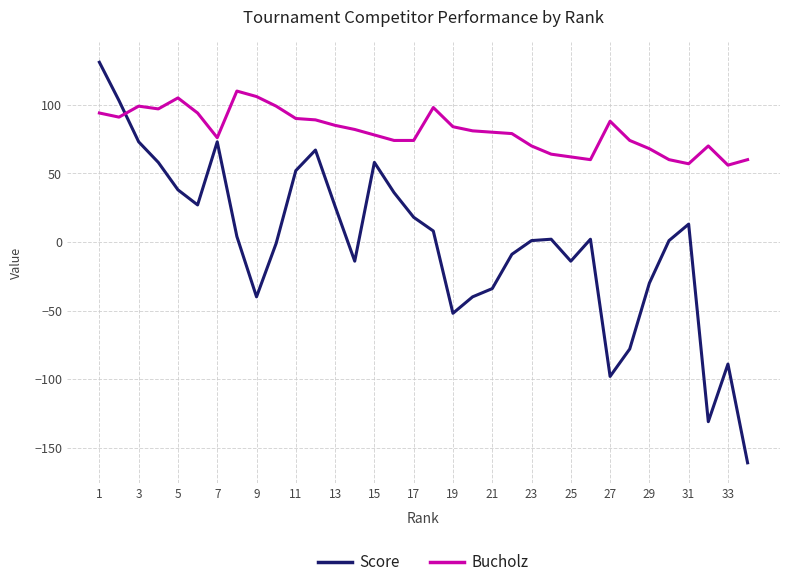

How many values in the Bucholz series are below 81?

17